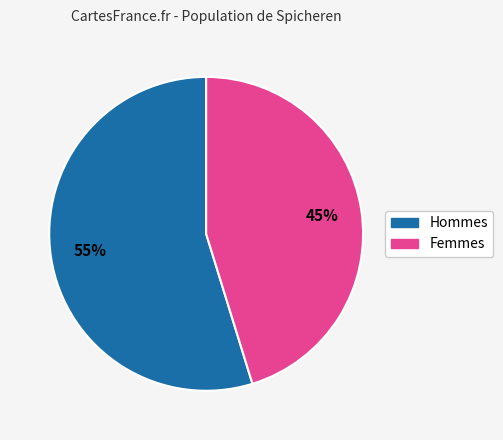

To the nearest percent, what is the average slice percentage?

50%